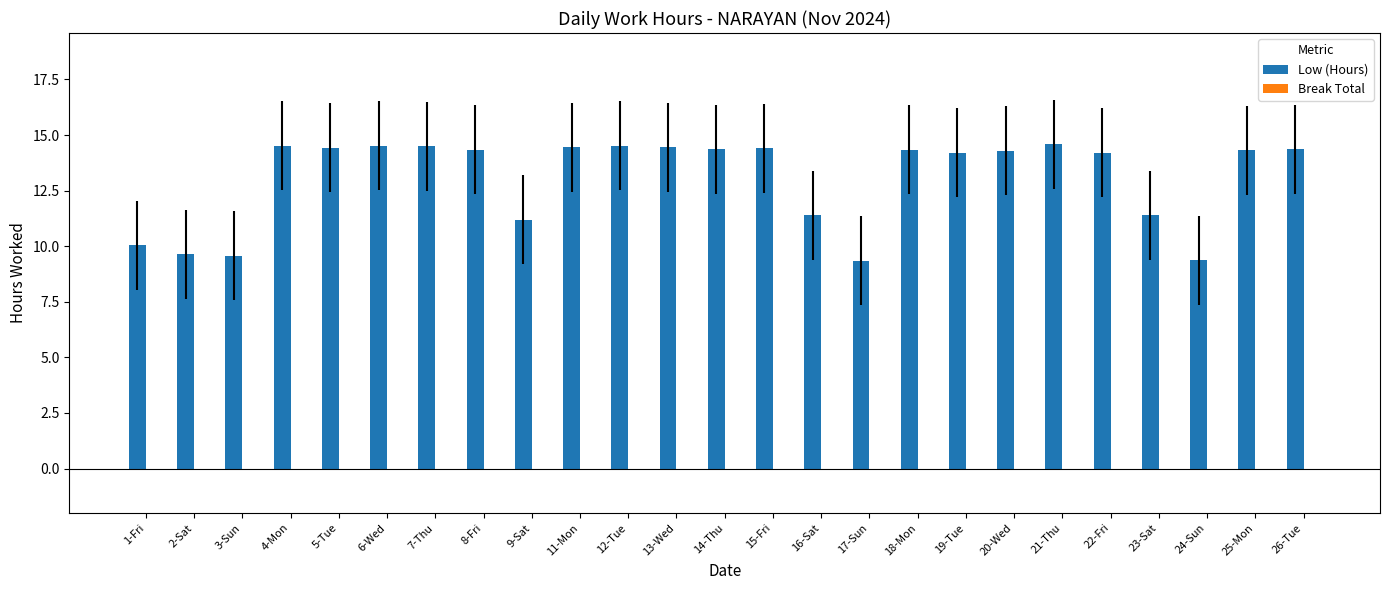

The value at 18-Mon is 7.6. True or false?

False